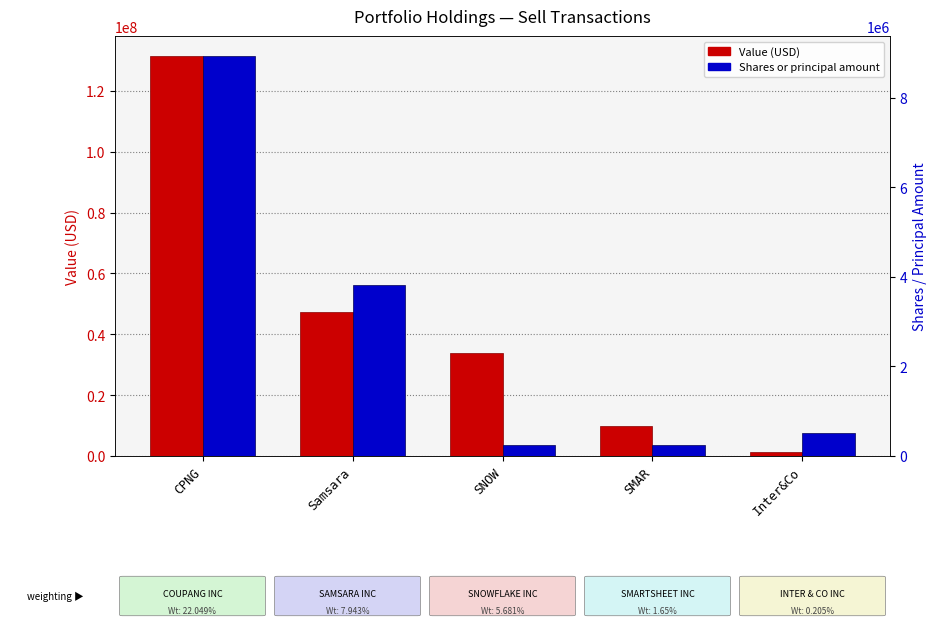

Does the chart contain any negative values?

No